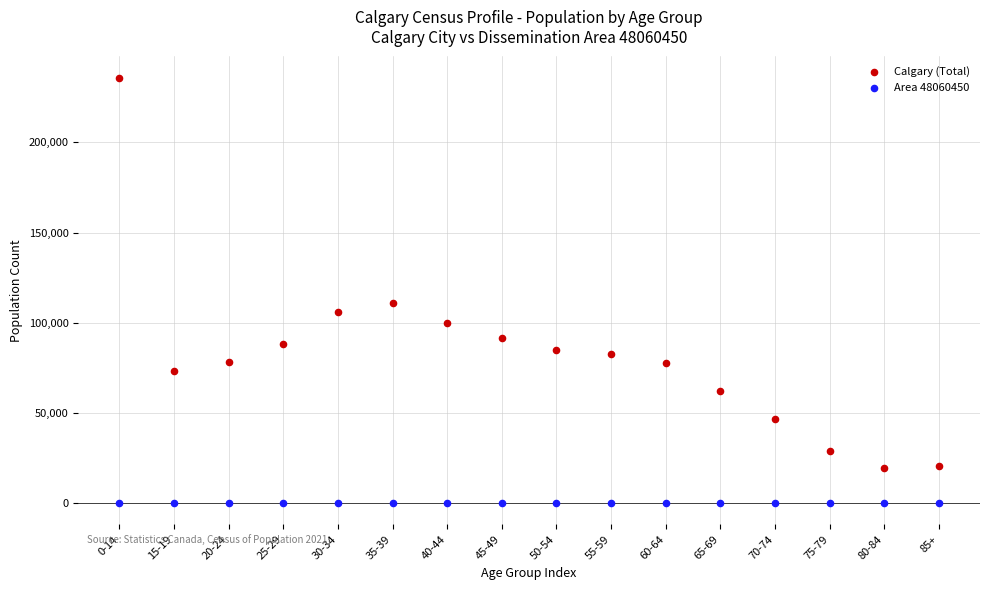

Which series reaches the maximum Y coordinate?

Calgary (Total)